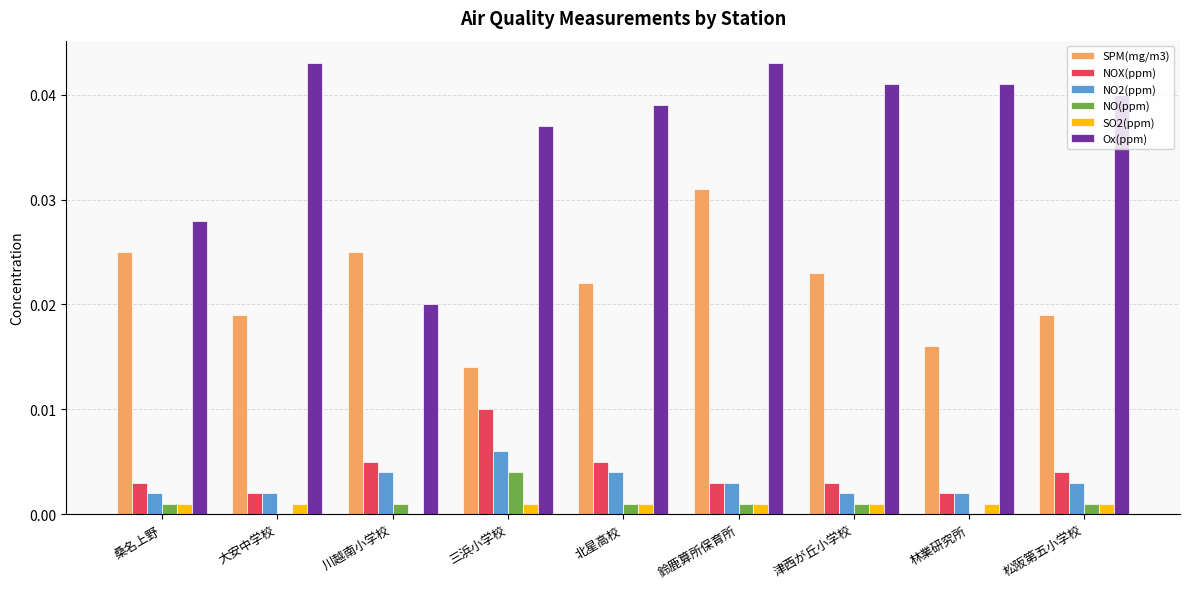

Which series has the widest spread of values?

Ox(ppm)